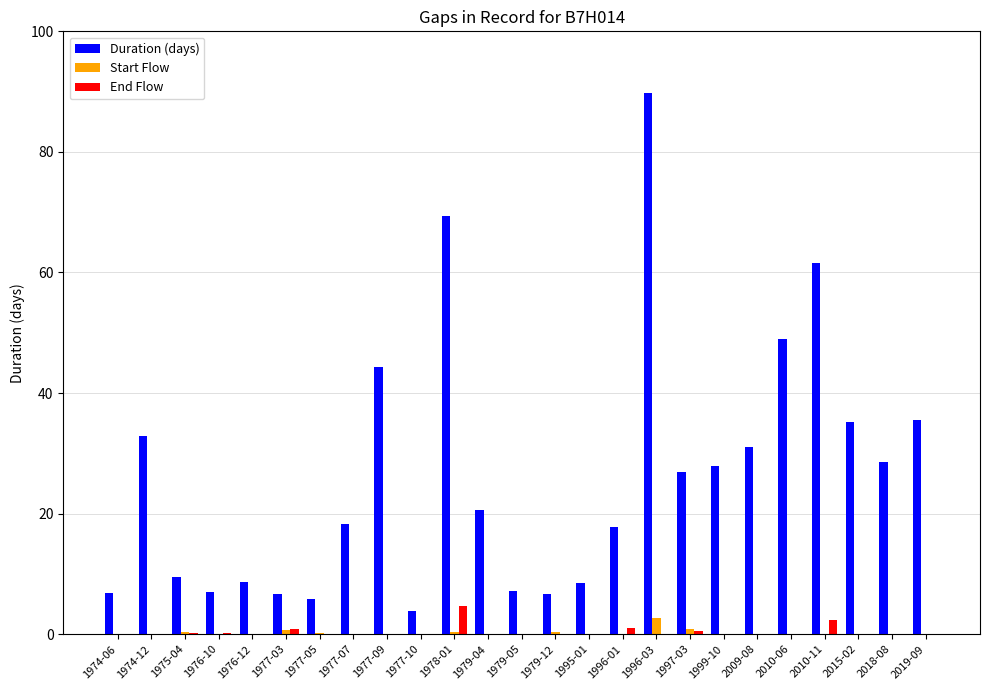

Does the chart contain stacked bars?

No